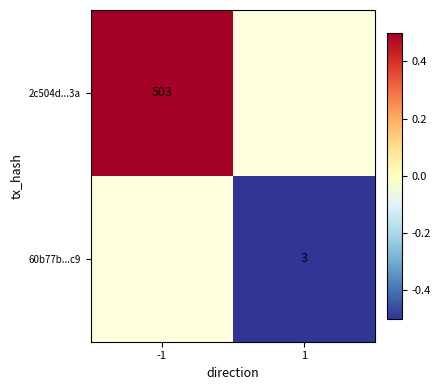

Is it true that 60b77b...c9 equals 3.0 at 1?

True